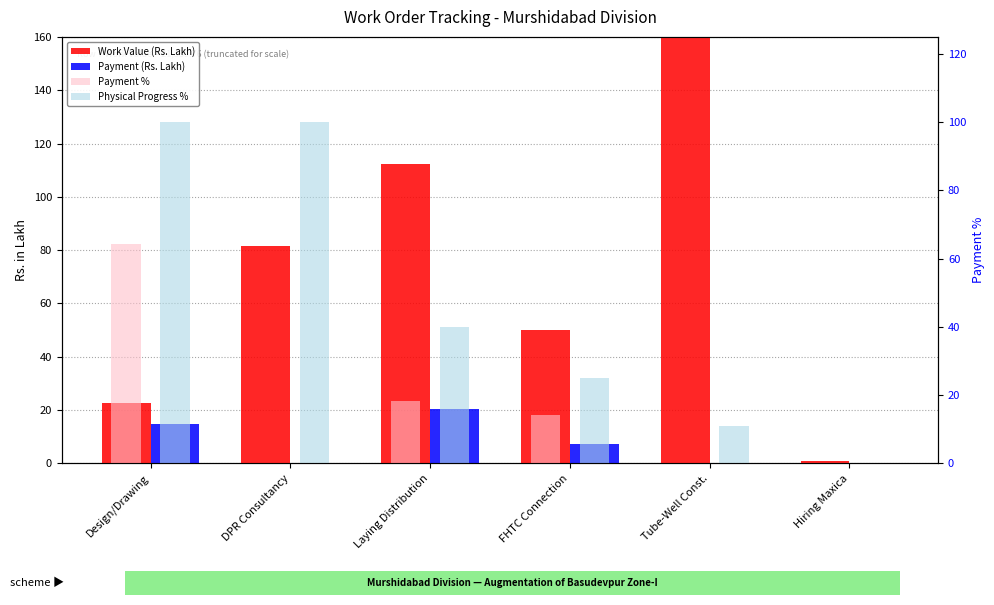

Between Tube-Well Const. and DPR Consultancy, which is larger?

Tube-Well Const.